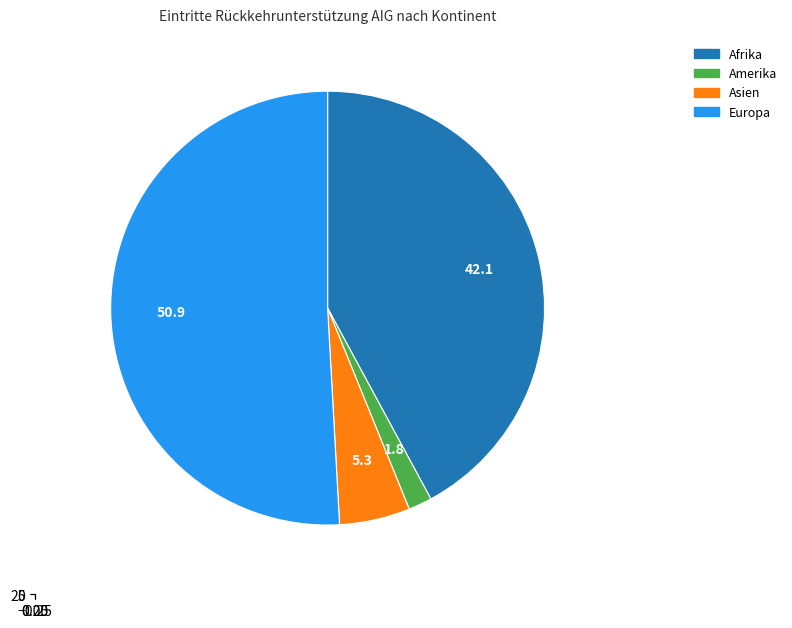

Is Amerika the majority of the pie?

No